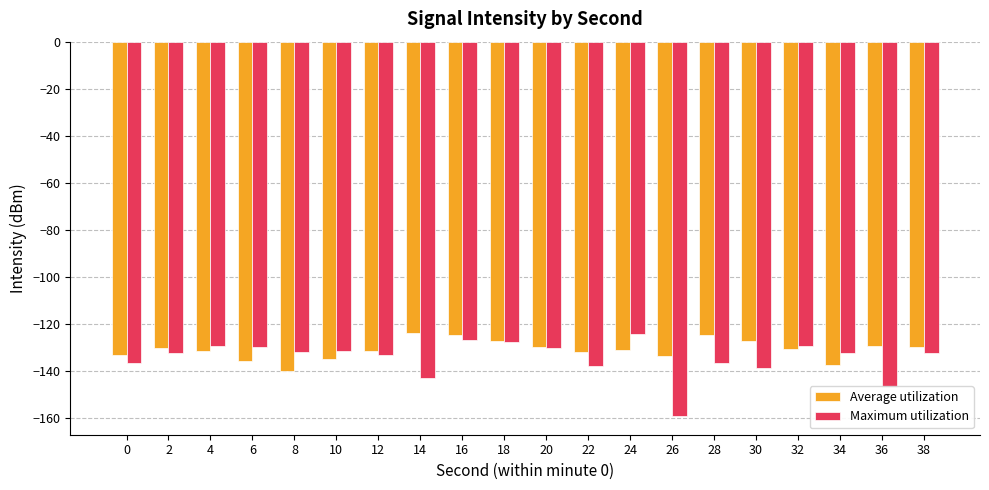

Count the number of categories in the chart.

20